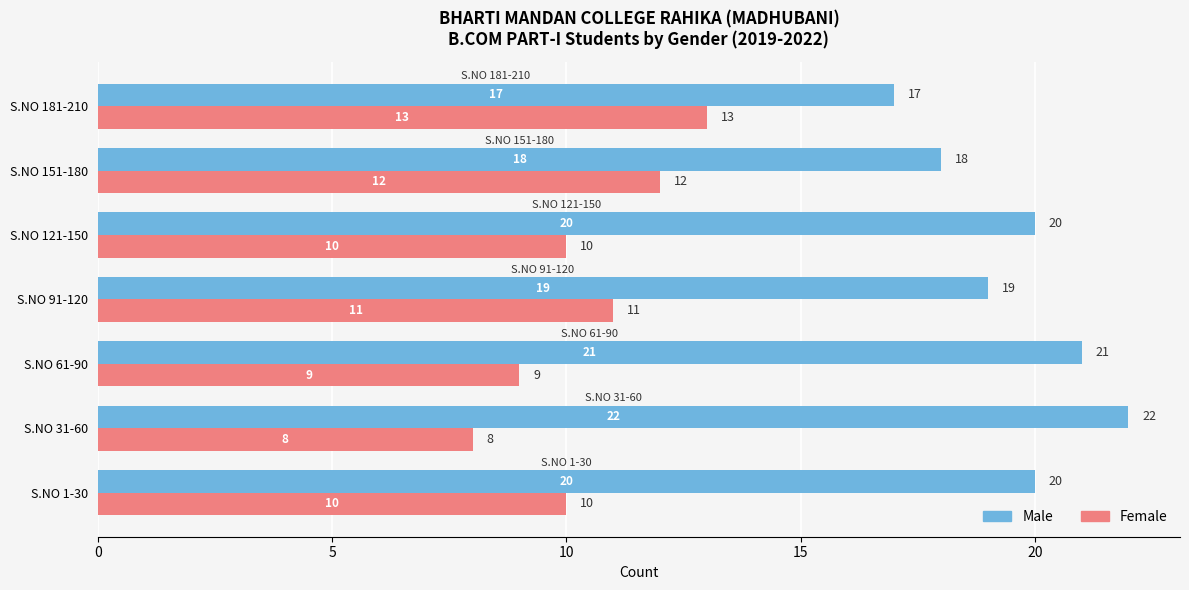

Is it true that Female equals 9 at S.NO 61-90?

True